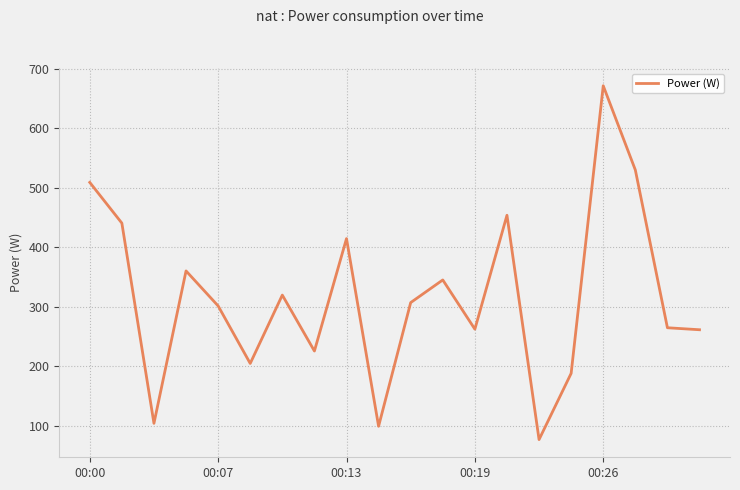

What is the minimum value shown in the chart?

77.1